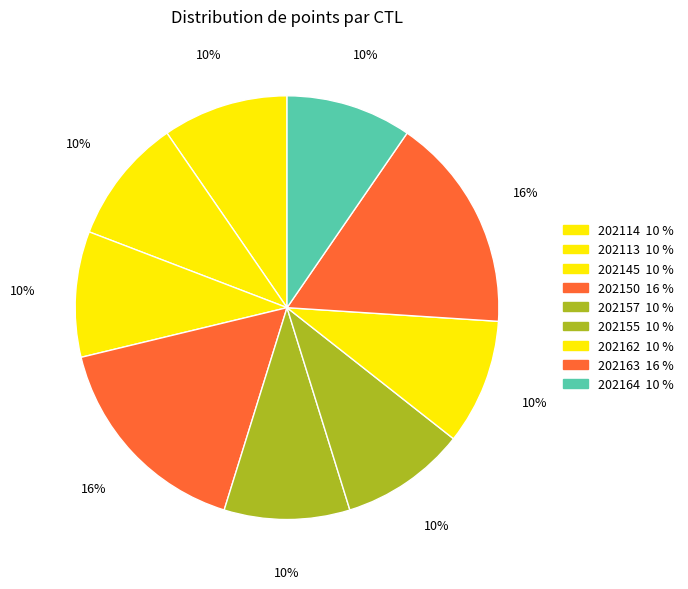

Count the number of slices in the pie.

9